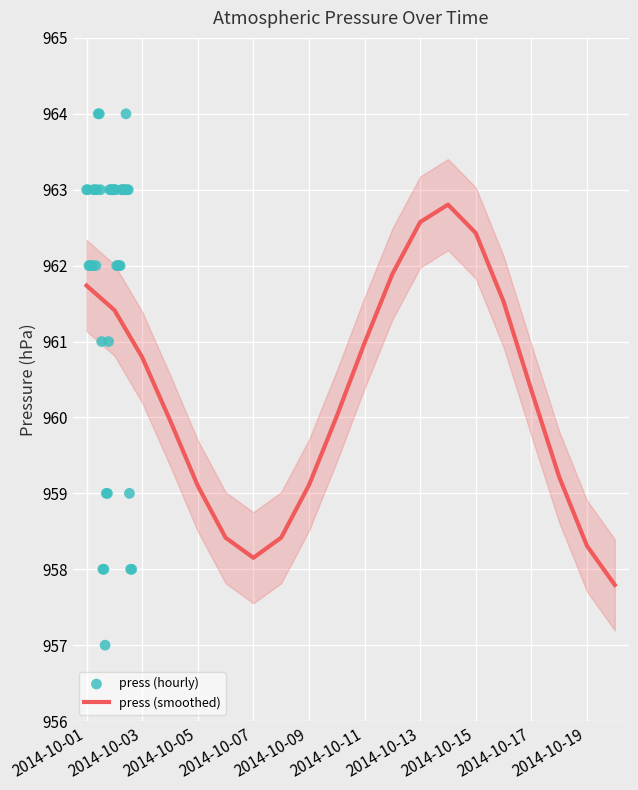

What is the change in value from 2014-10-11 to 2014-10-12?

+0.9